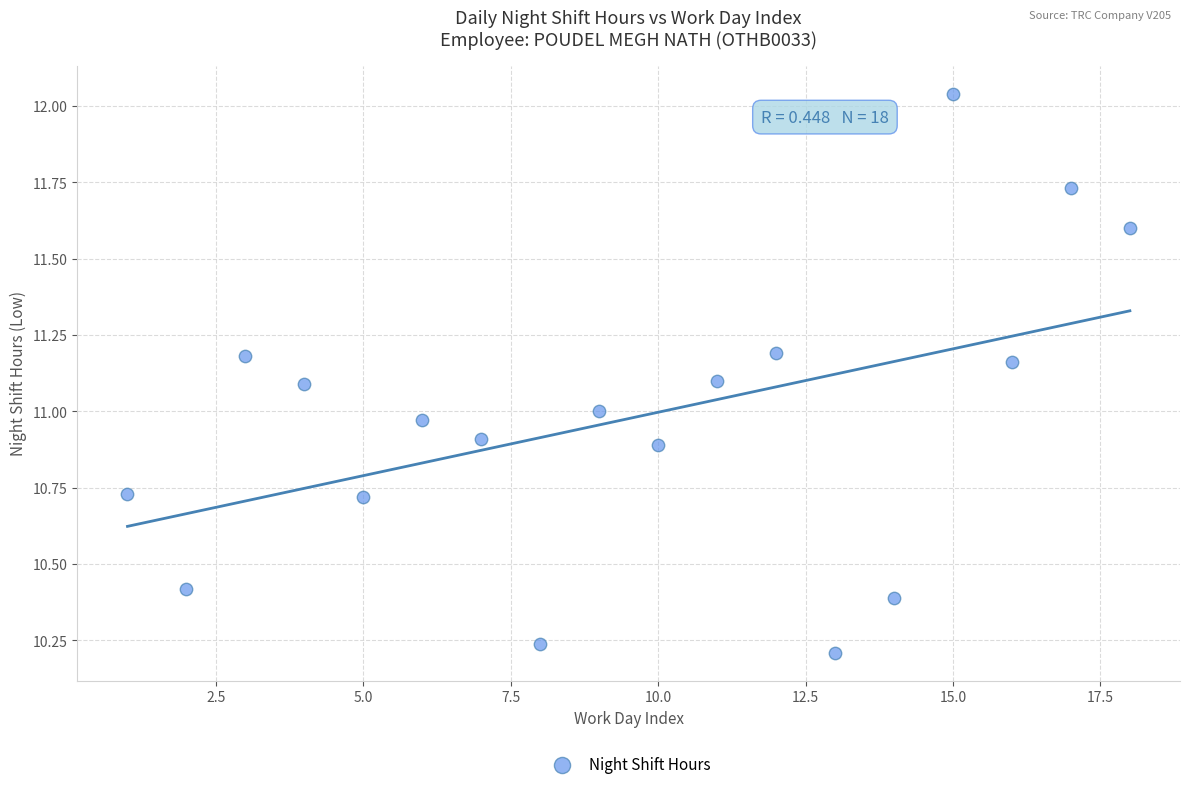

What is the range of Y values (max minus min)?

1.8